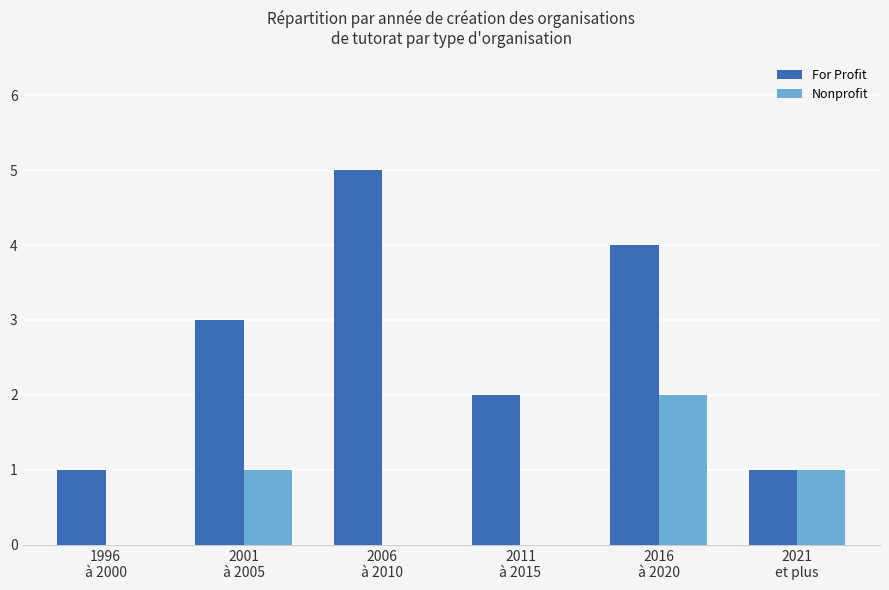

Does the chart contain stacked bars?

No